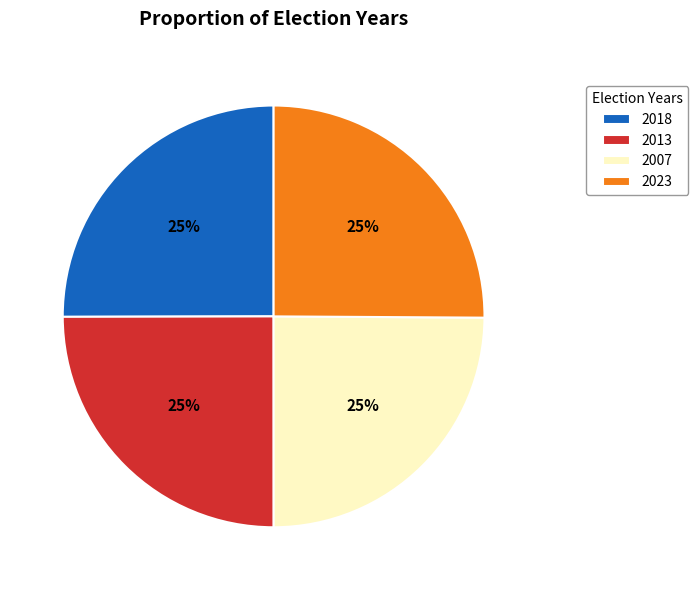

Is there any slice that represents more than half of the pie?

No